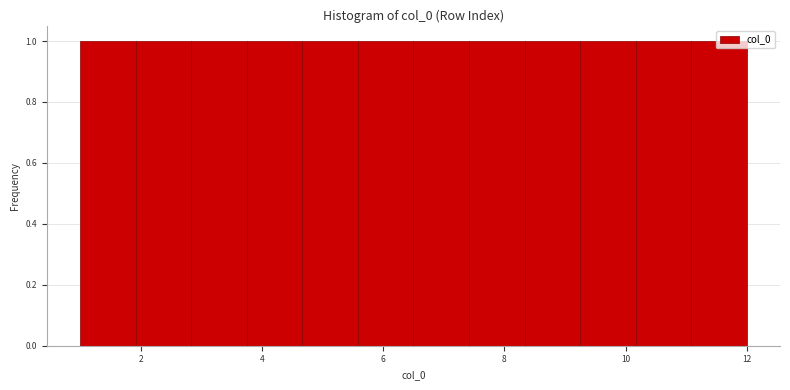

Reading left to right, transcribe this chart: for each bar, give the range it covers on the x-axis and its height. Neither the bar edges nor the heights are printed on the chart, so give them approximately, as read against the axes.

1.0 to 2.0: 1
2.0 to 2.8: 1
2.8 to 3.8: 1
3.8 to 4.6: 1
4.6 to 5.6: 1
5.6 to 6.6: 1
6.6 to 7.4: 1
7.4 to 8.4: 1
8.4 to 9.2: 1
9.2 to 10.2: 1
10.2 to 11.0: 1
11.0 to 12.0: 1